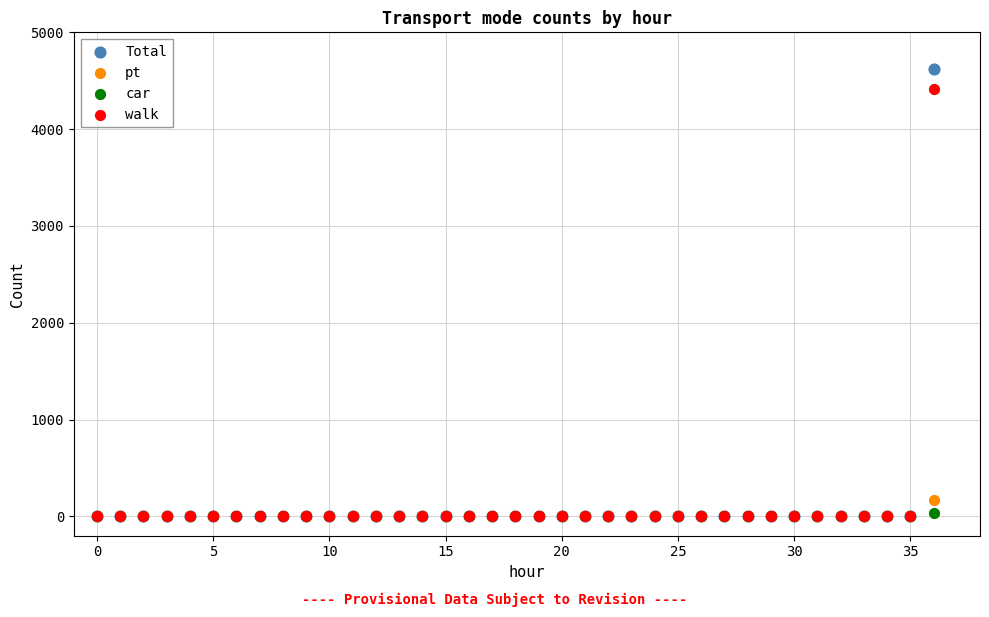

What are all the series names shown in the legend?

Total, pt, car, walk